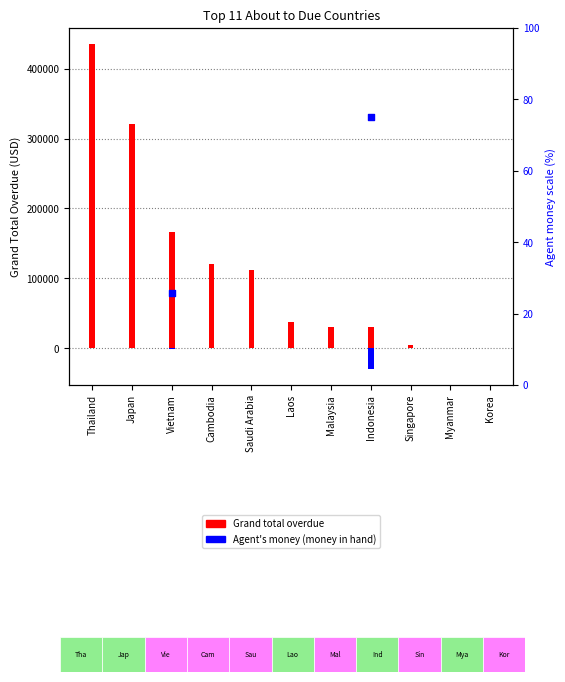

Which series contains the highest Y value?

Grand total overdue